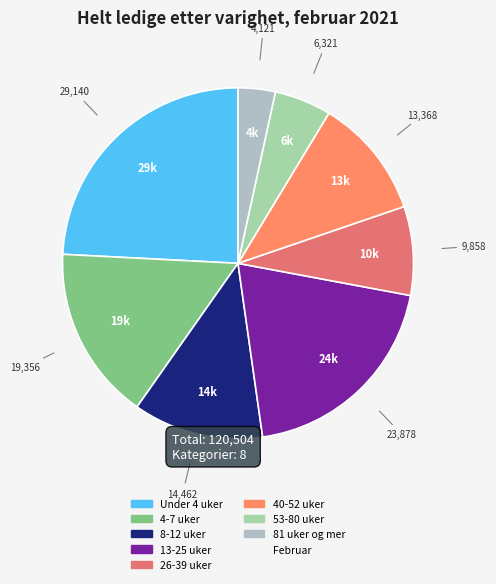

Which slice is the largest?

Under 4 uker